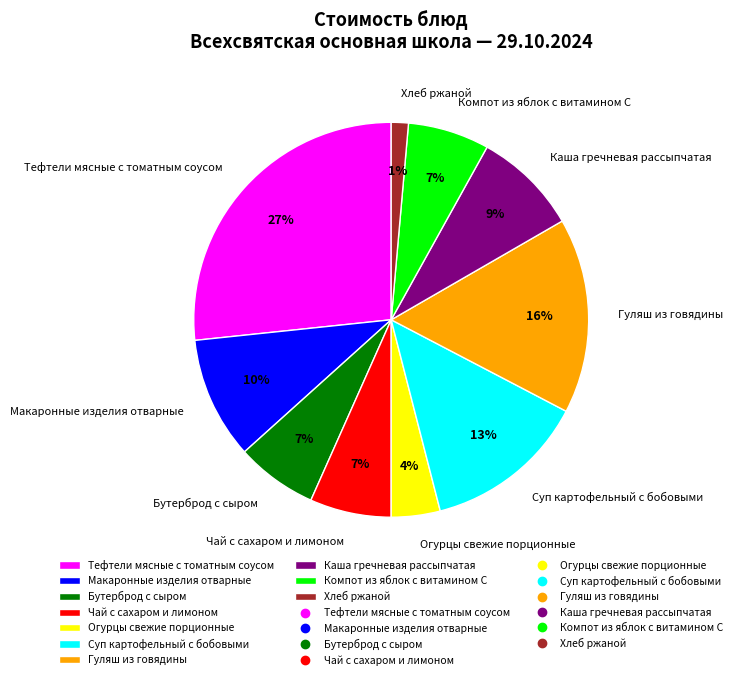

Approximately how many times larger is the value at Чай с сахаром и лимоном compared to Гуляш из говядины?

0.4